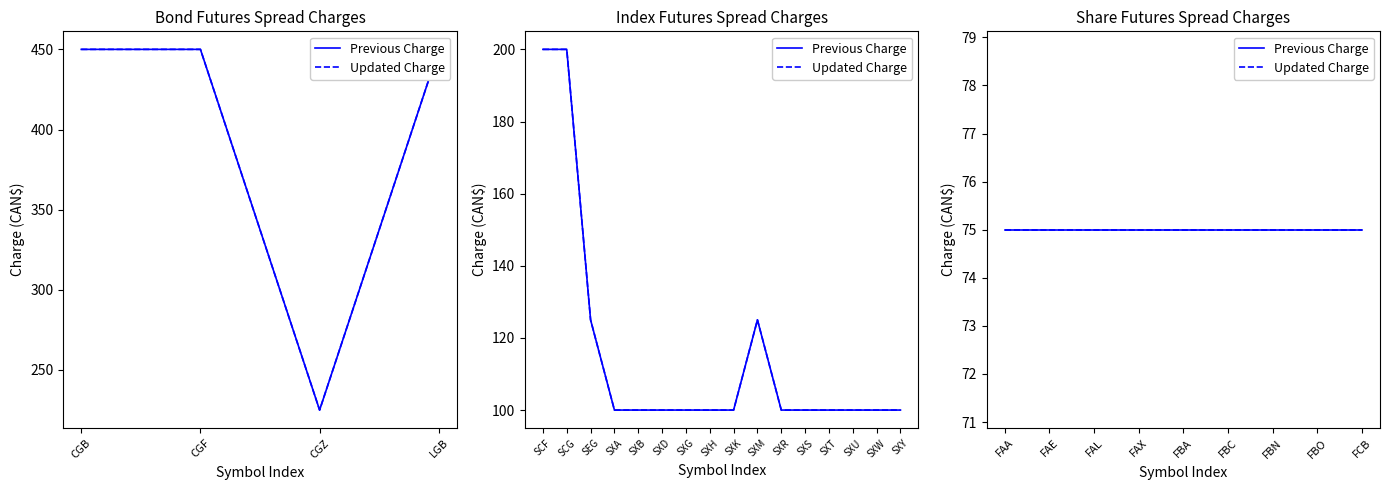

The value at SXY is 174. True or false?

False